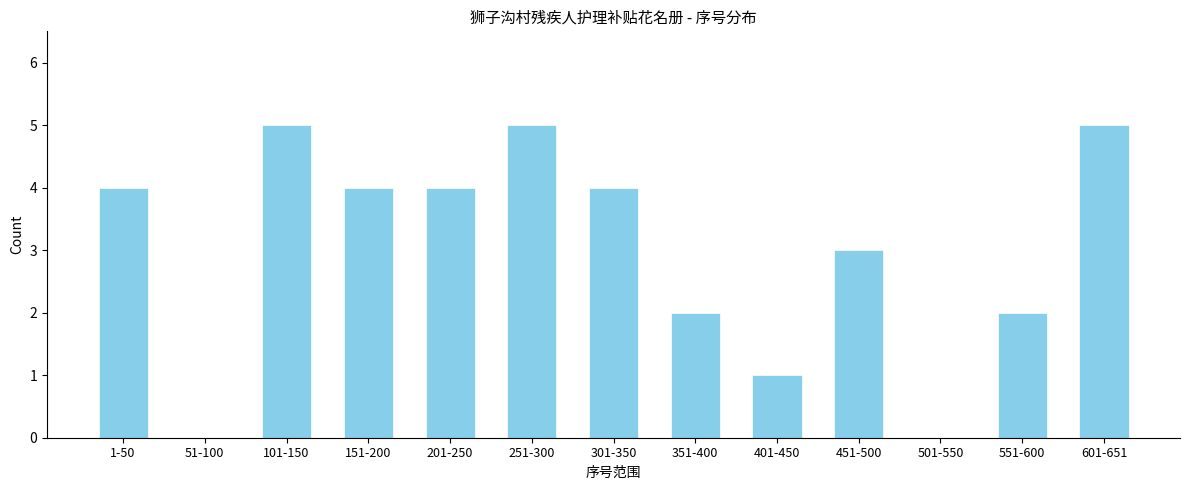

Reading left to right, transcribe all the data shown in this chart.

1-50=4	51-100=0	101-150=5	151-200=4	201-250=4	251-300=5	301-350=4	351-400=2	401-450=1	451-500=3	501-550=0	551-600=2	601-651=5